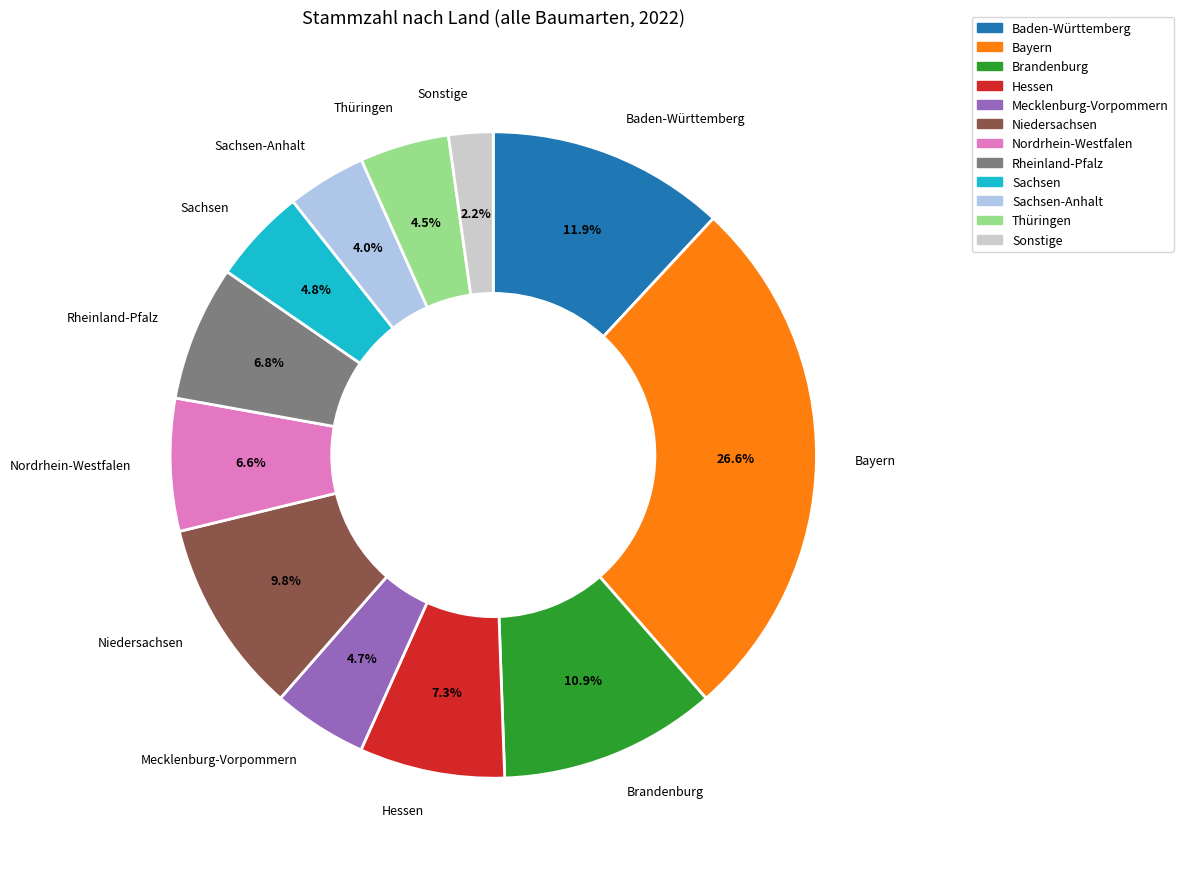

Between Sachsen-Anhalt and Mecklenburg-Vorpommern, which is larger?

Mecklenburg-Vorpommern